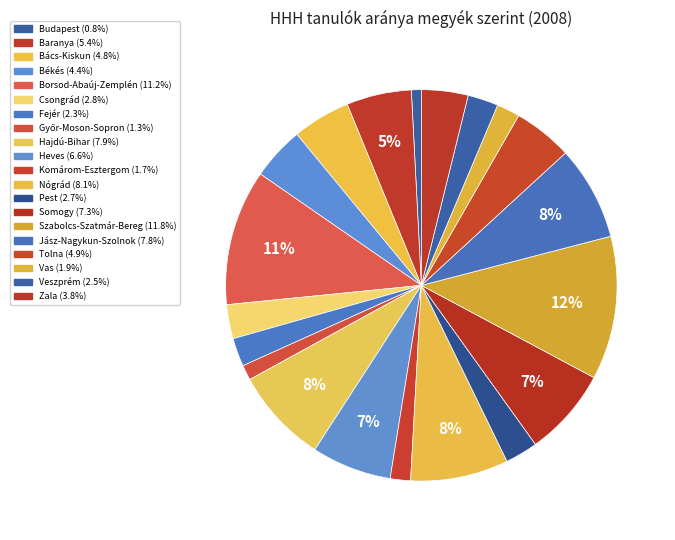

How many slices are in this pie chart?

20